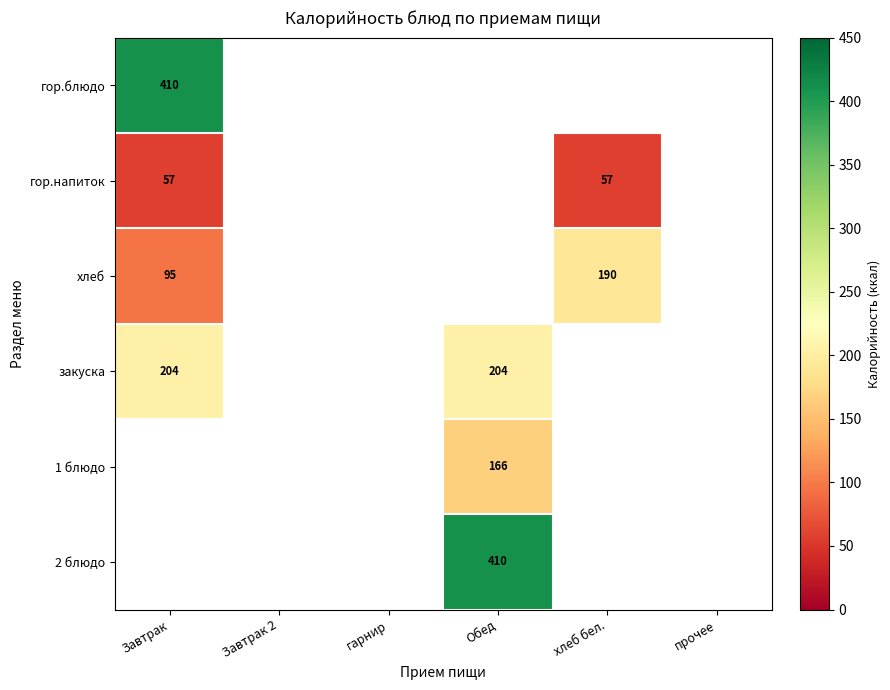

The value of гор.напиток at хлеб бел. is 57. True or false?

True